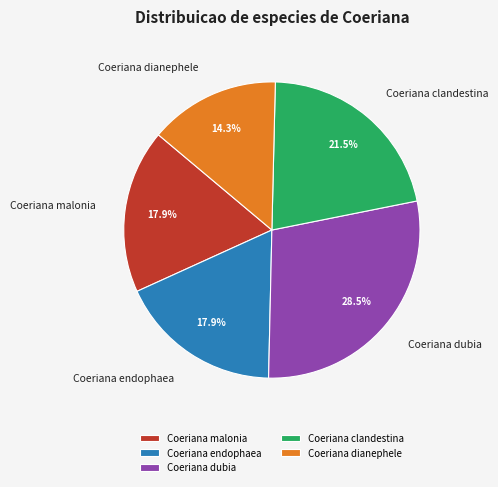

To the nearest percent, what is the difference between the Coeriana endophaea and Coeriana dianephele slice percentages?

4%